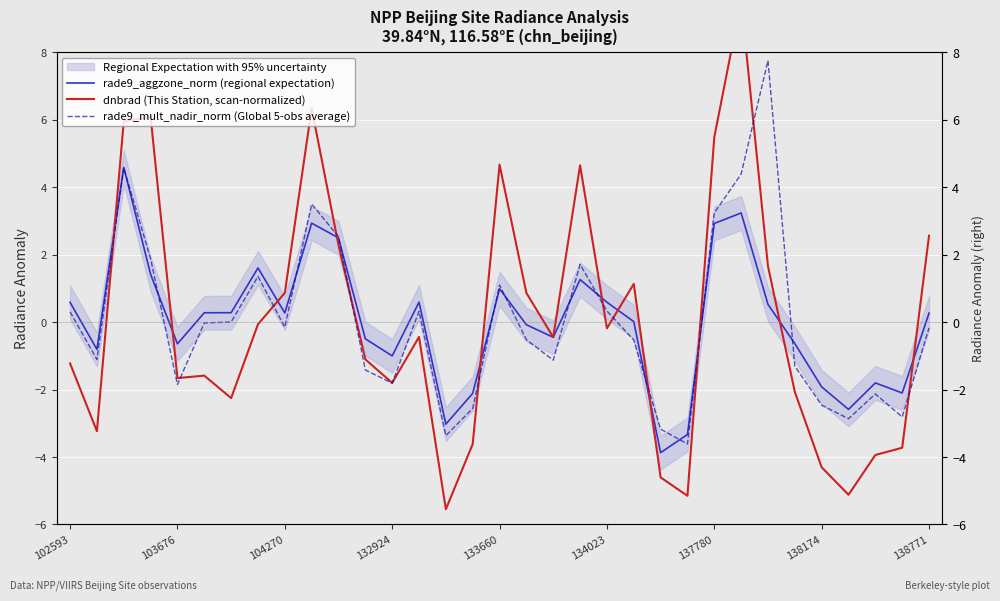

How many interior local valleys does the rade9_aggzone_norm (regional expectation) series have?

9